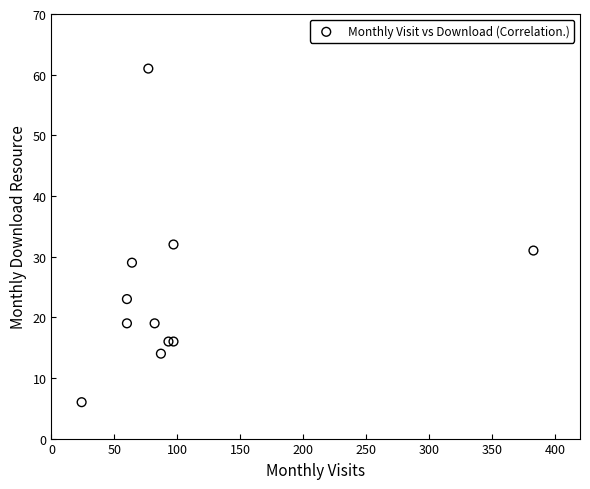

What Y value in the scatter plot is closest to 33?

32